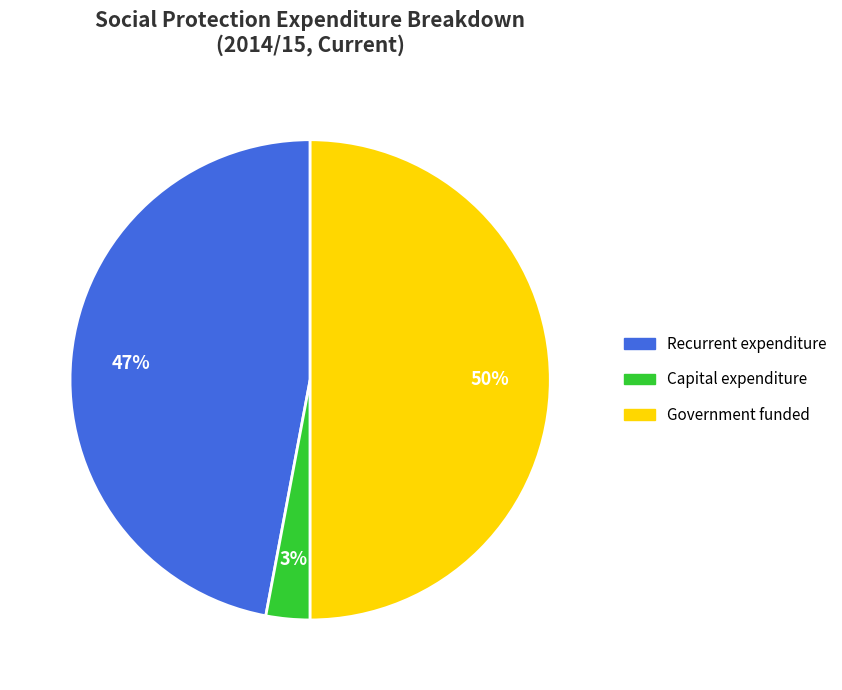

Do Government funded and Recurrent expenditure together represent more than half of the pie?

Yes